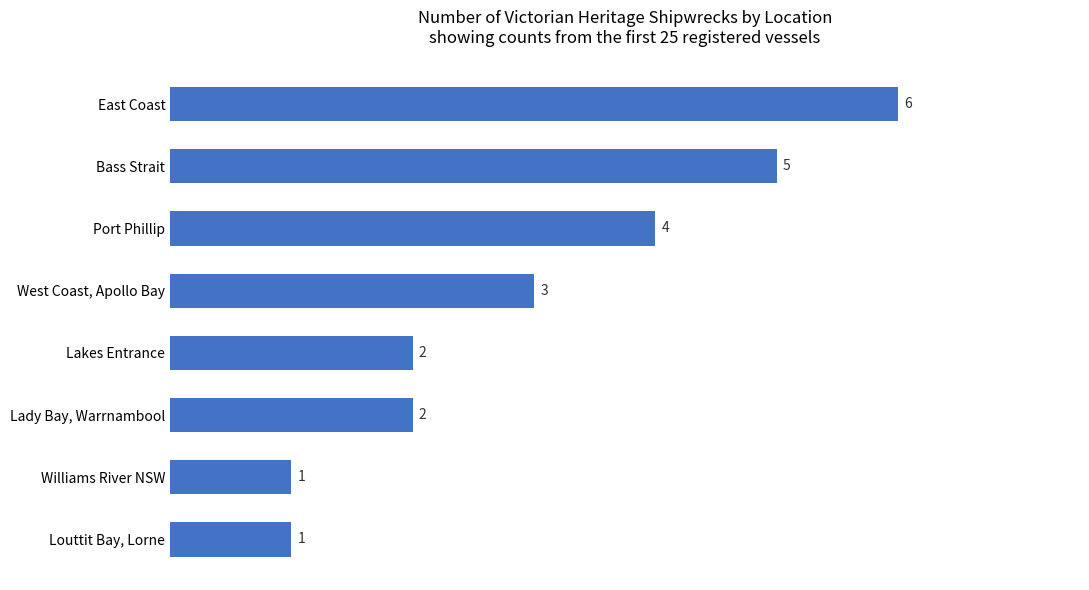

The value at West Coast, Apollo Bay is 3. True or false?

True